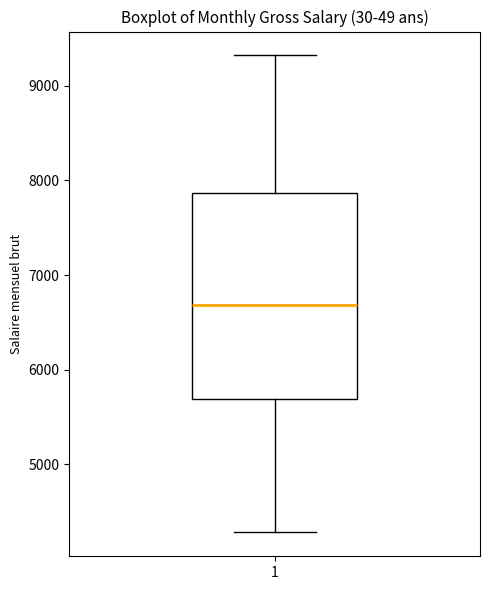

Where is the upper edge of the box at x = 1 on the y-axis? The values are not printed on the chart, so give them approximately, as read against the axis.

7900